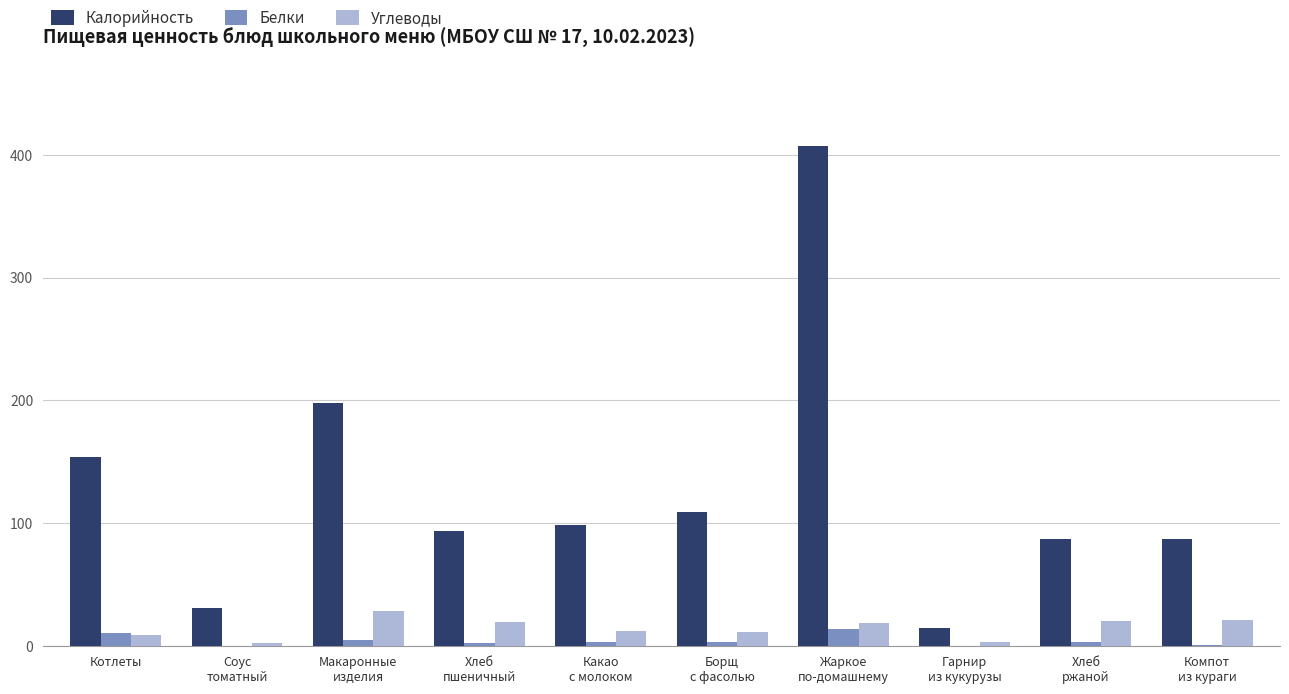

The value of Белки at Котлеты is 10.6. True or false?

True